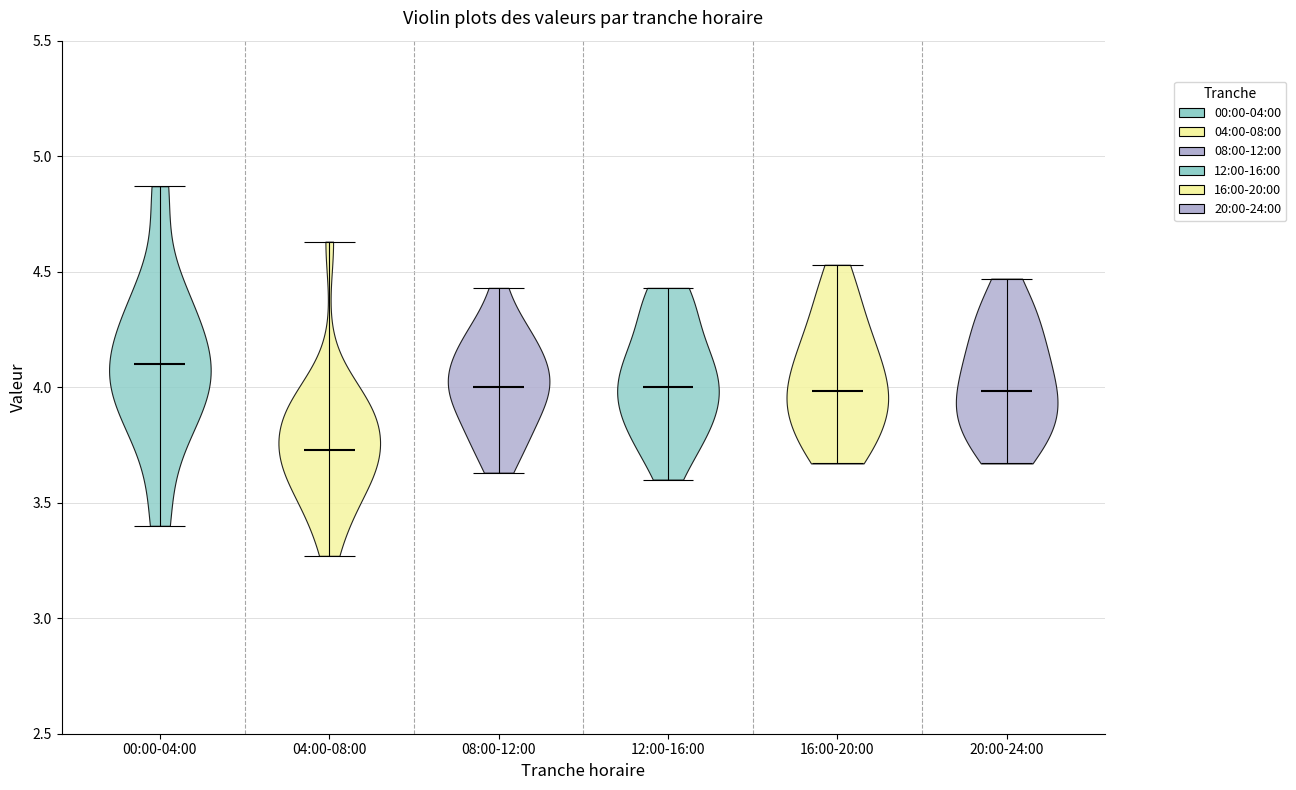

Reading left to right, read every violin against the y-axis: where its median line is, and the lowest and highest points it reaches. The values are not printed on the chart, so give them approximately, as read against the axis.

00:00-04:00: median line 4.10, lowest point 3.40, highest point 4.85
04:00-08:00: median line 3.75, lowest point 3.25, highest point 4.65
08:00-12:00: median line 4.00, lowest point 3.65, highest point 4.45
12:00-16:00: median line 4.00, lowest point 3.60, highest point 4.45
16:00-20:00: median line 4.00, lowest point 3.65, highest point 4.55
20:00-24:00: median line 4.00, lowest point 3.65, highest point 4.45